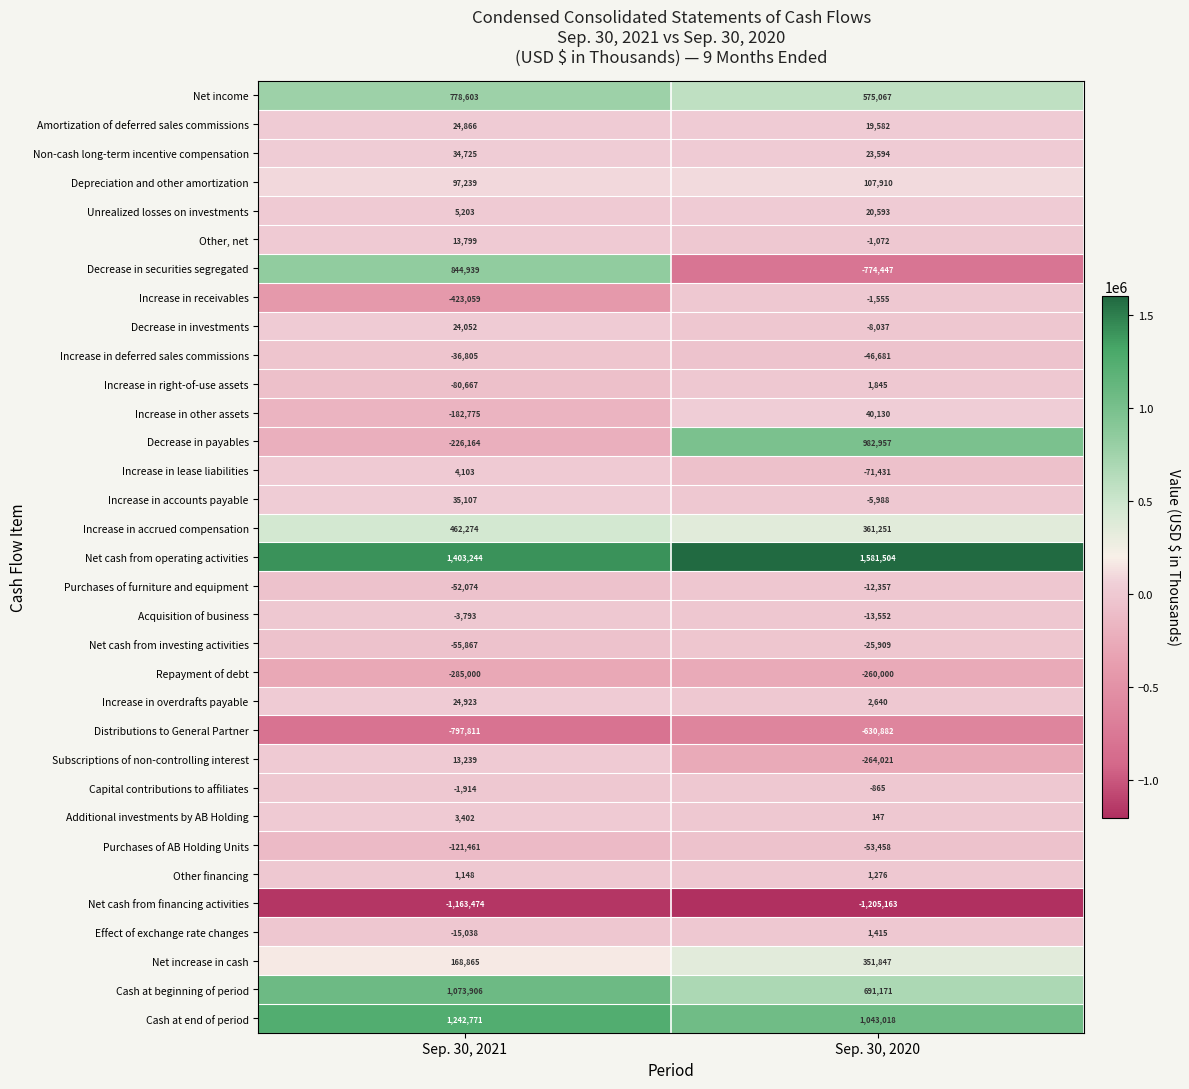

At which category is the sum across all series the highest?

Sep. 30, 2021